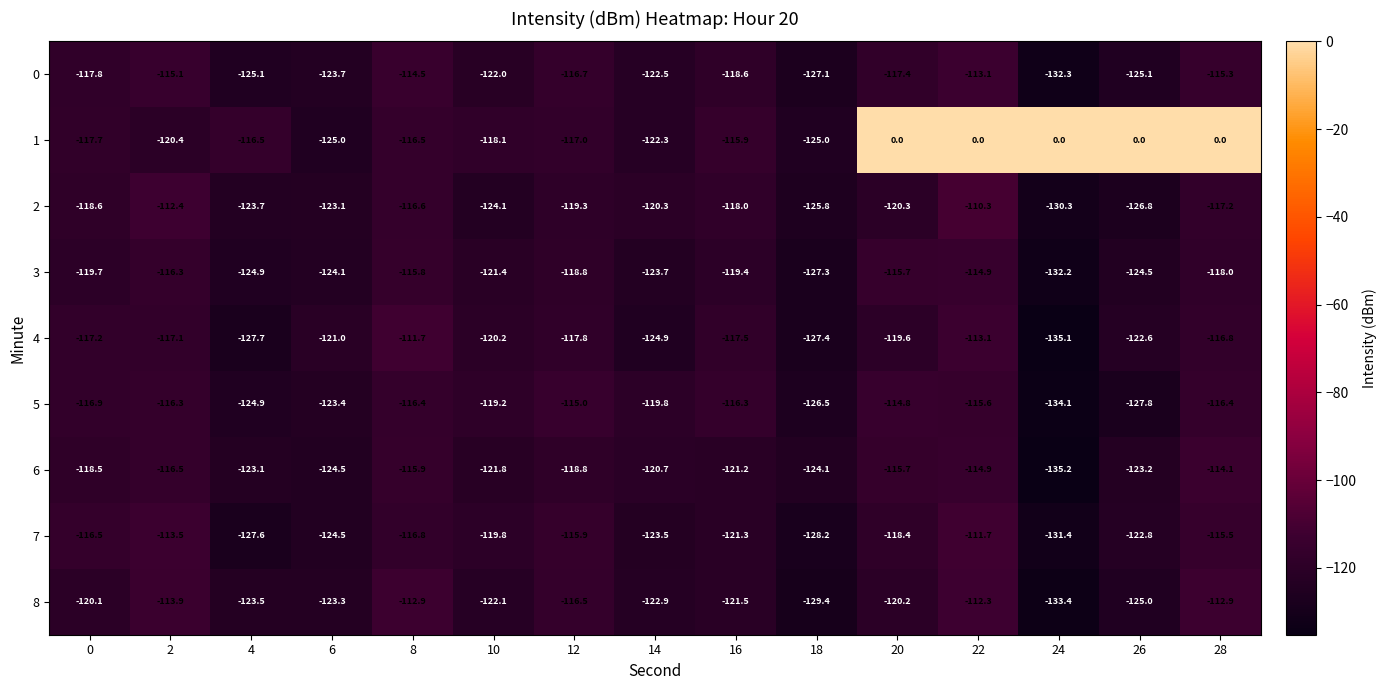

Which series has the widest spread of values?

1